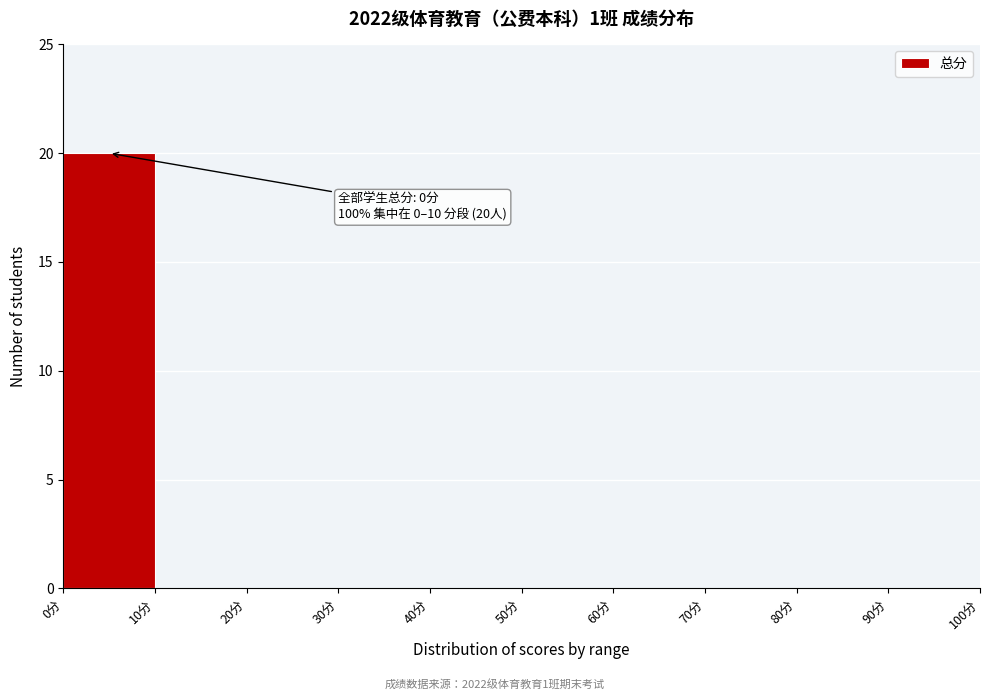

Which range on the x-axis has the tallest bar?

0 to 10